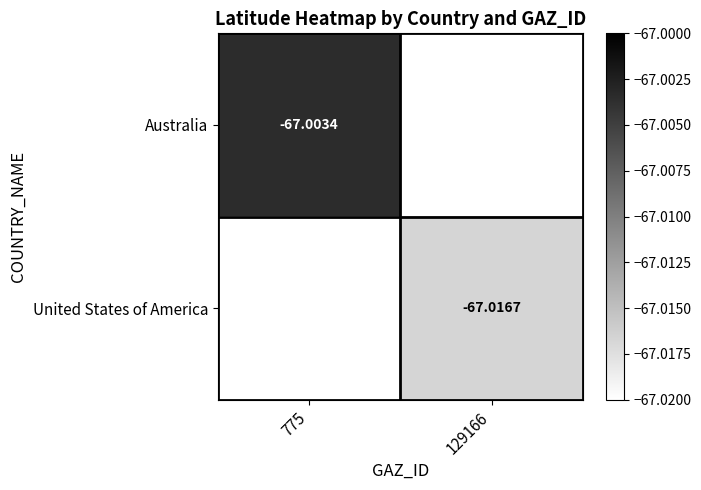

Is the value of Australia at 775 greater than the value of United States of America at 129166?

Yes